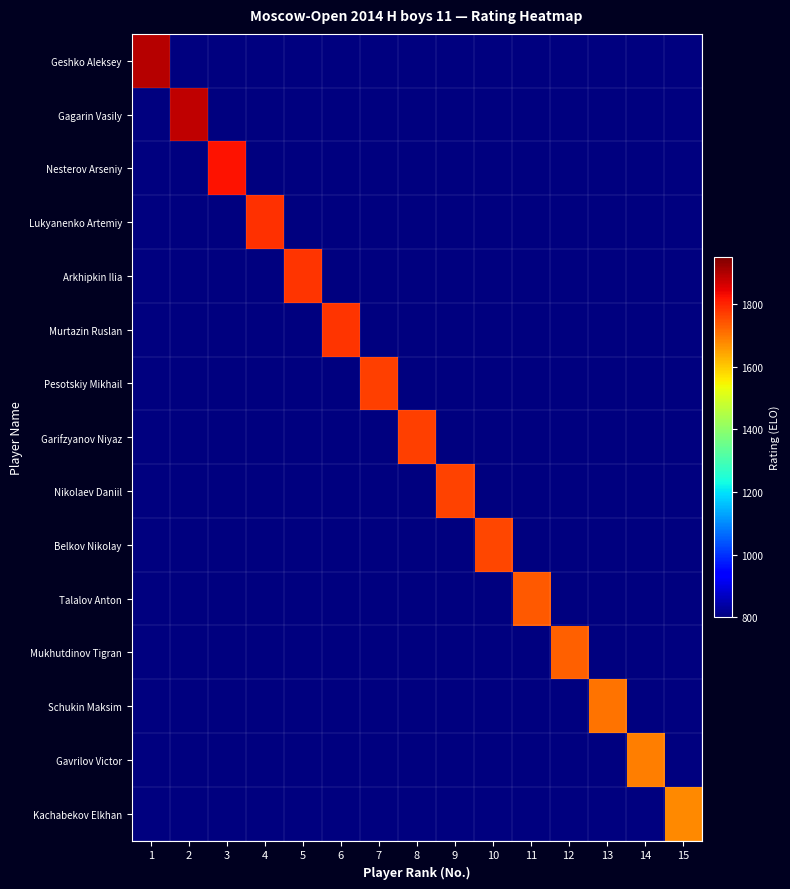

Which category has the highest value across all series?

1